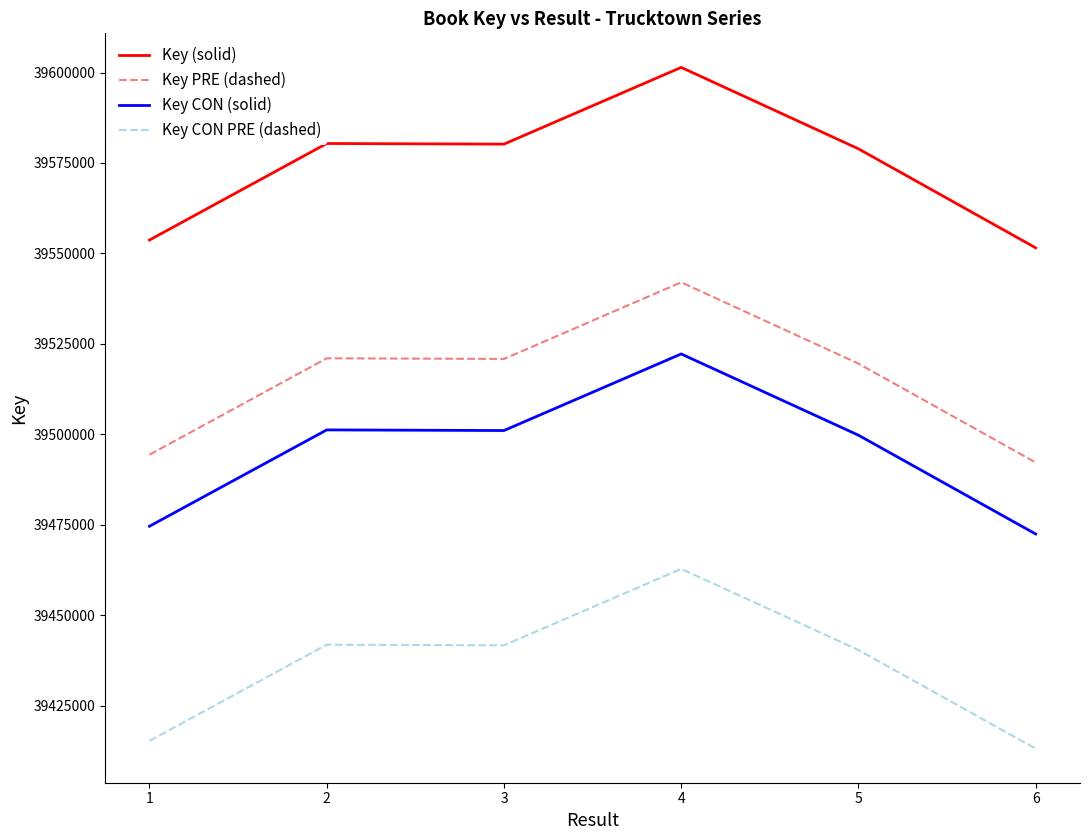

At how many categories does at least one series exceed 39421778?

6